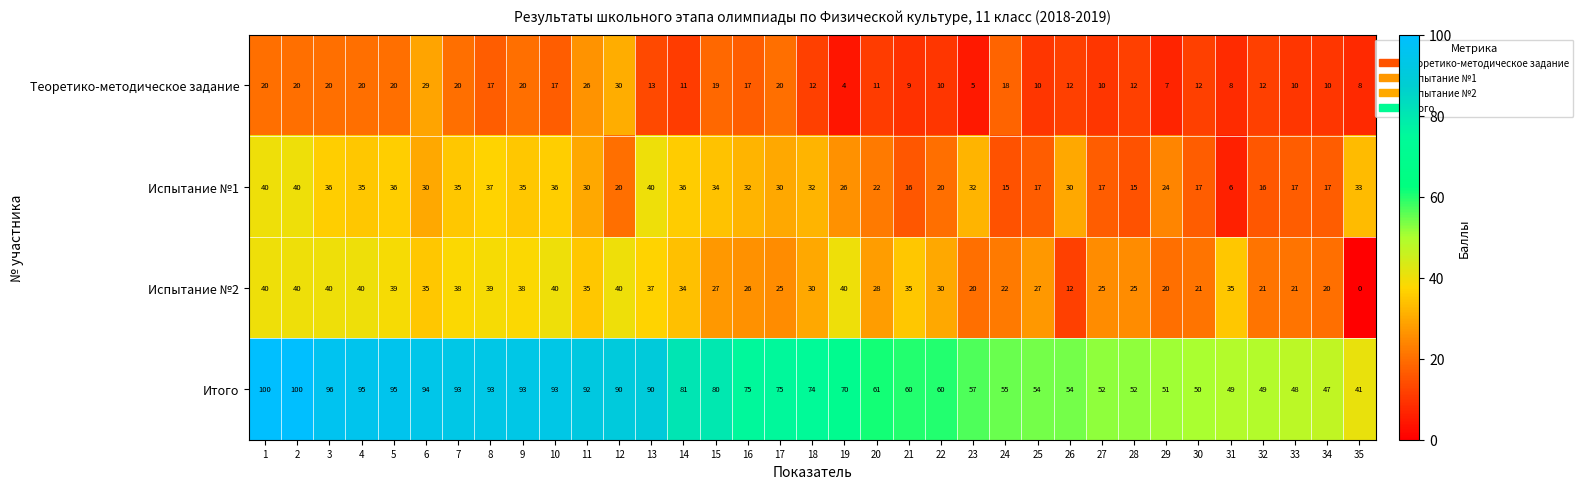

Which series has the largest total across all categories?

Итого